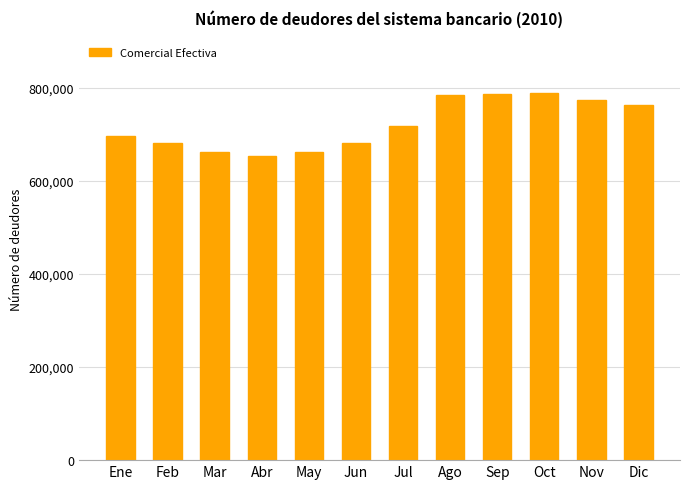

What is the greatest value displayed?

789566